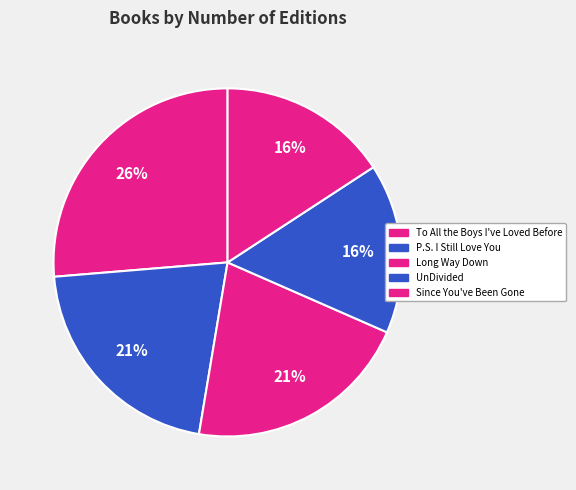

True or false: Since You've Been Gone accounts for 2% of the total.

False